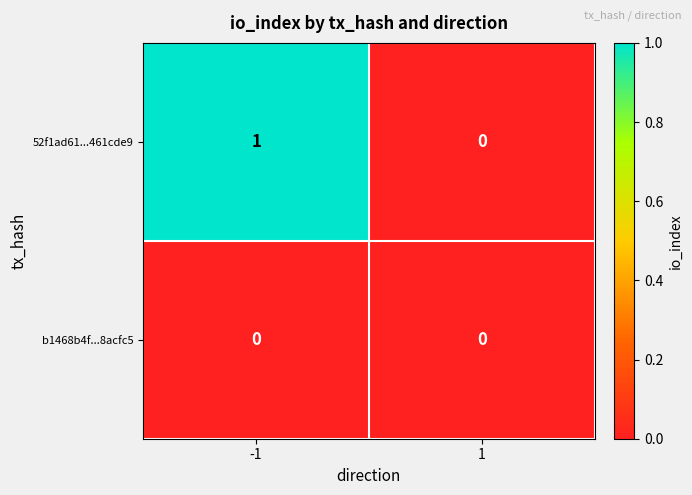

List the series in order of their overall mean, lowest first.

b1468b4f...8acfc5, 52f1ad61...461cde9